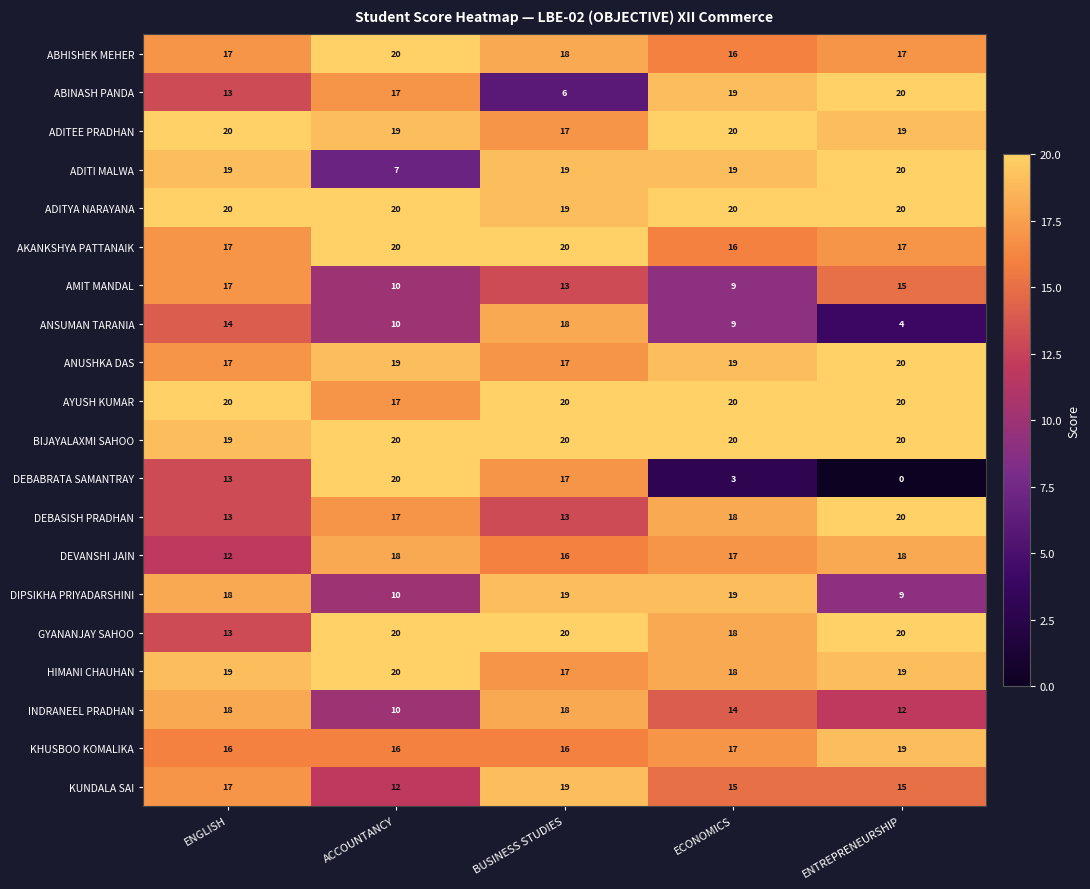

What is the sum of the ABHISHEK MEHER values at ACCOUNTANCY and ENGLISH?

37